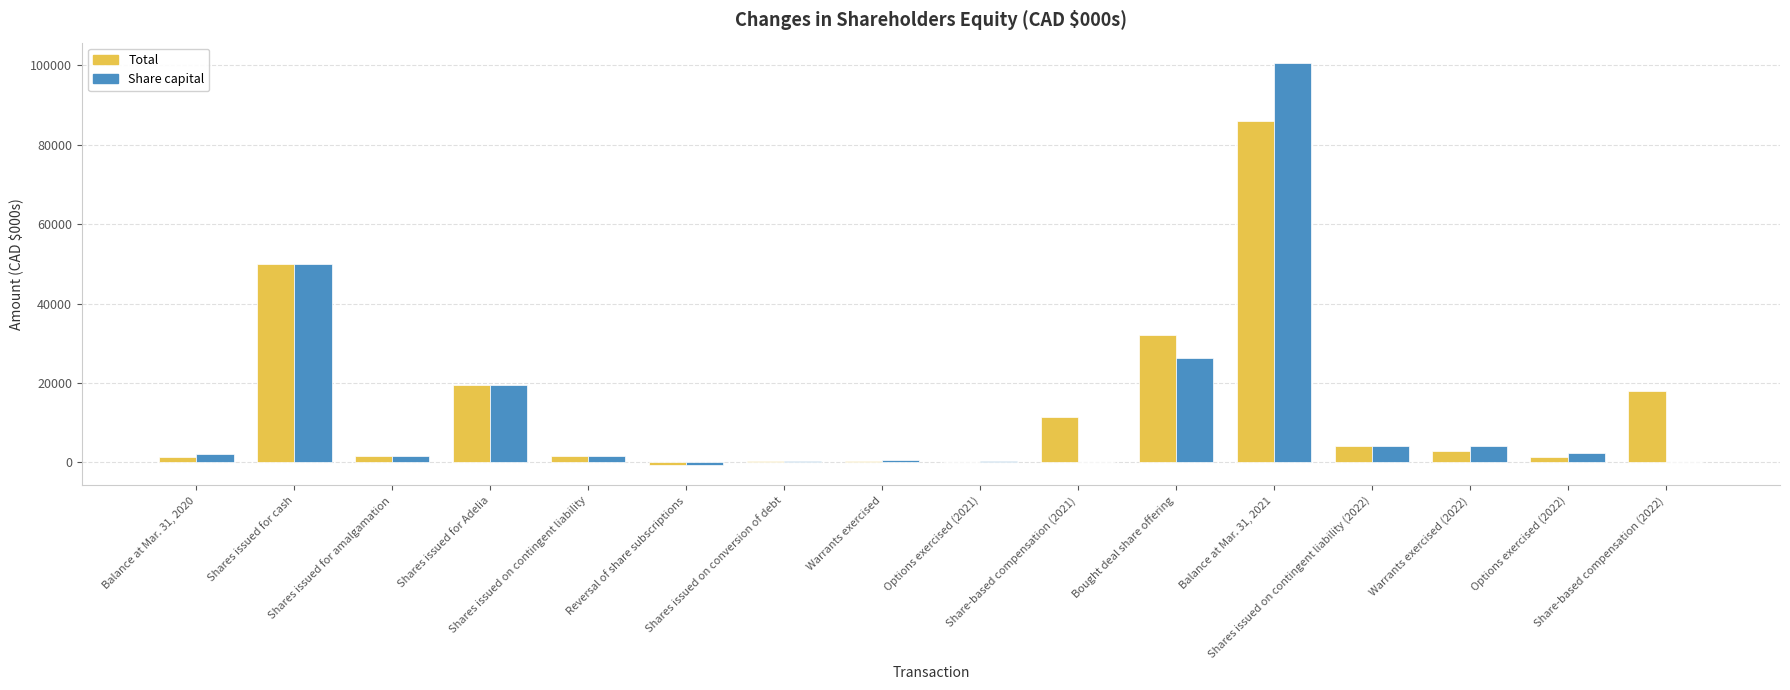

How many categories are shown in the chart?

16